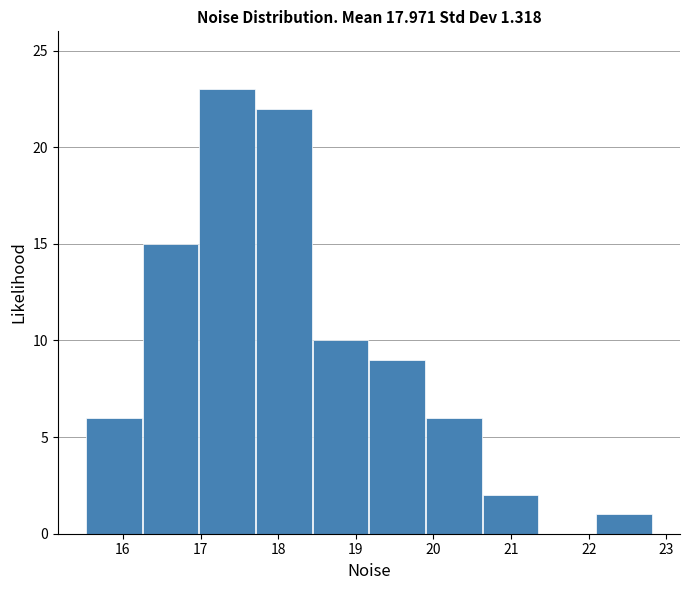

Reading left to right, list every bar in this chart as the range it spans on the x-axis followed by its height. Neither the bar edges nor the heights are printed on the chart, so give them approximately, as read against the axes.

15.5 to 16.2: 6
16.2 to 17.0: 15
17.0 to 17.7: 23
17.7 to 18.4: 22
18.4 to 19.2: 10
19.2 to 19.9: 9
19.9 to 20.6: 6
20.6 to 21.4: 2
21.4 to 22.1: 0
22.1 to 22.8: 1